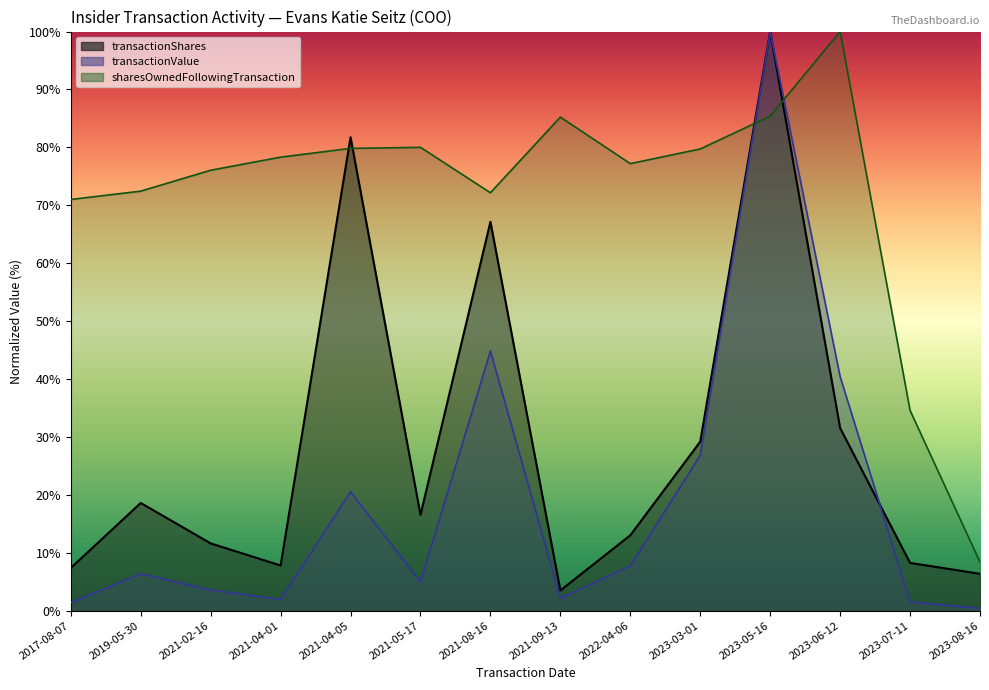

What are all the series names shown in the legend?

transactionShares, transactionValue, sharesOwnedFollowingTransaction